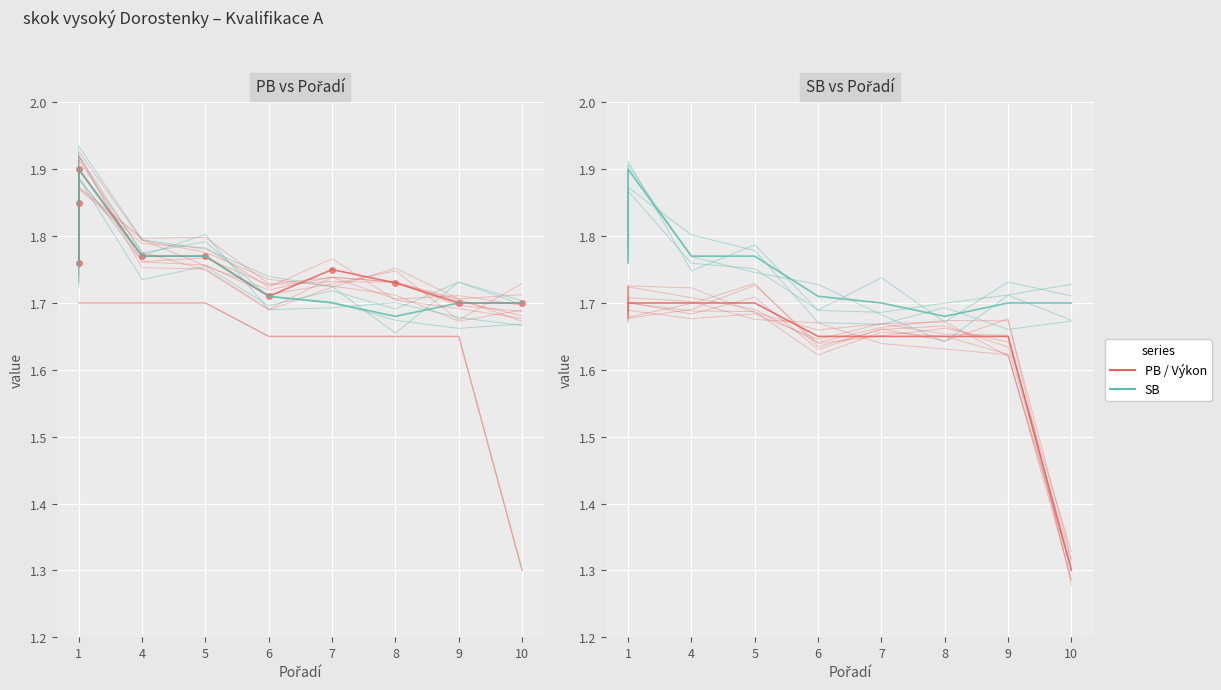

True or false: Výkon has more than 0 interior local peaks.

True